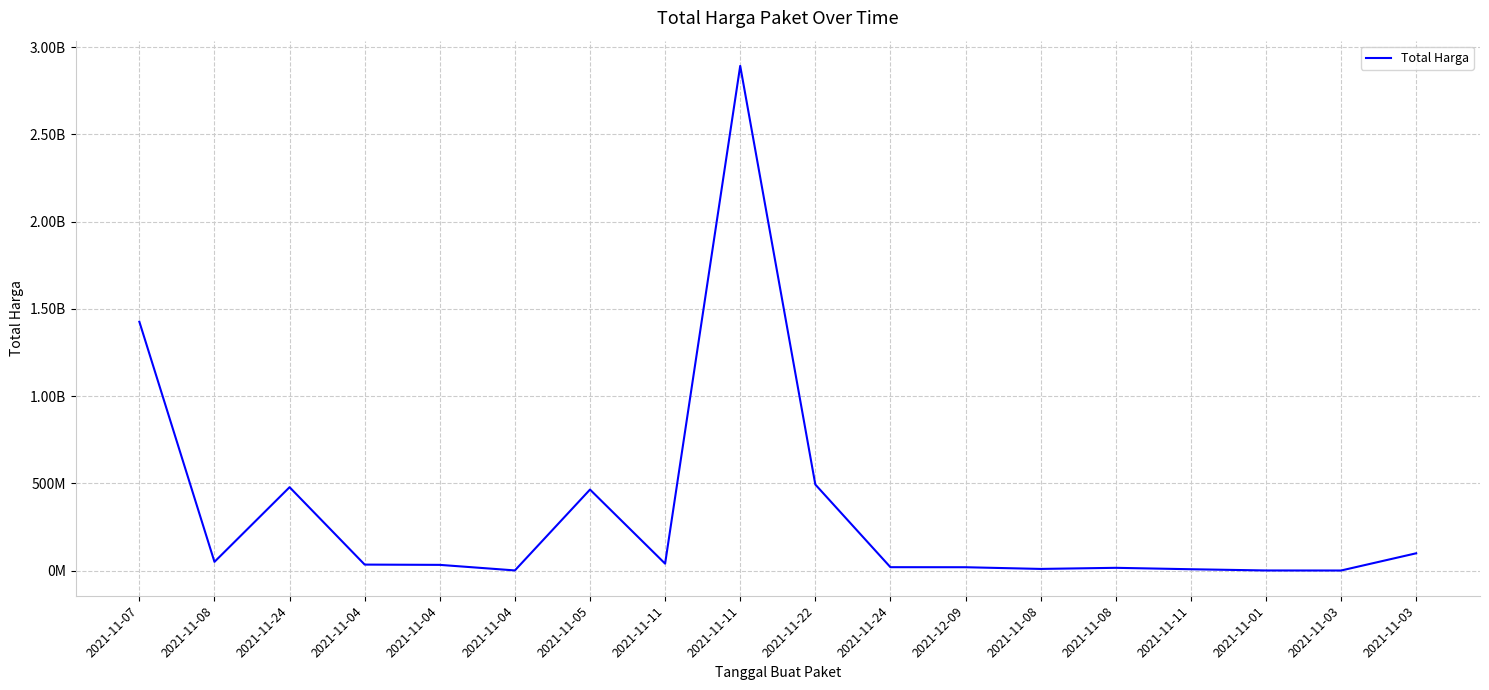

What is the label of the 7th point from the right?

2021-12-09